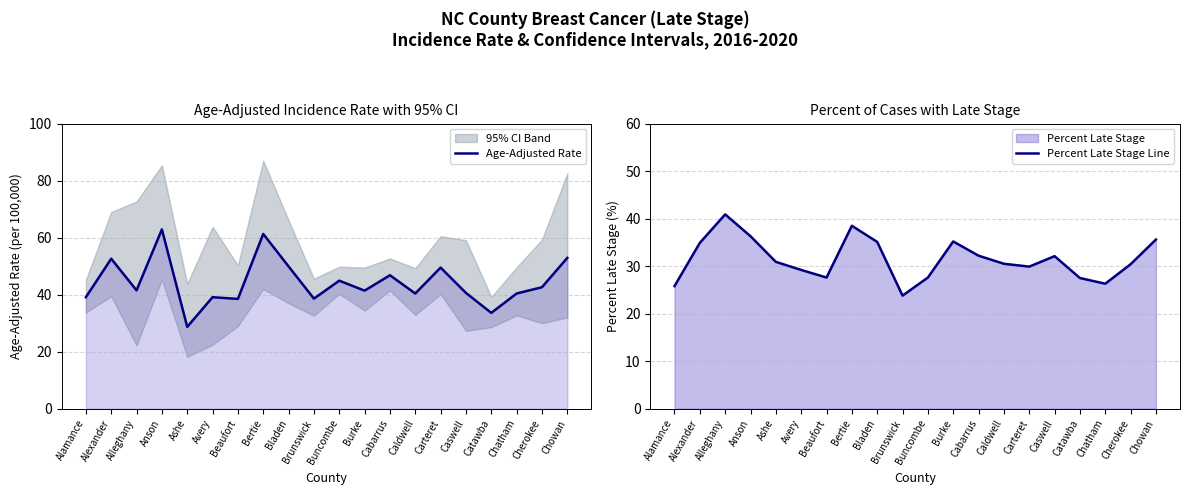

What is the minimum value shown in the chart?

23.8